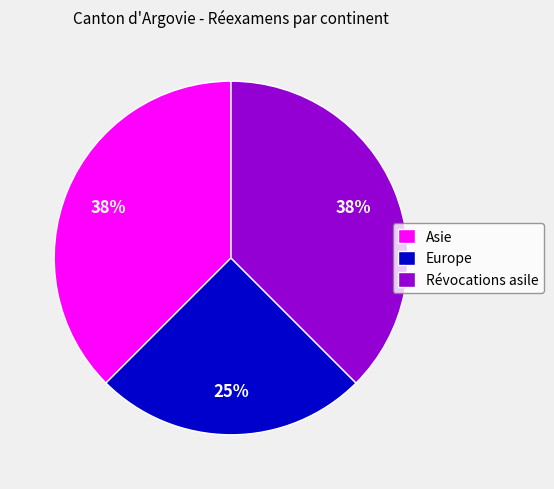

Which category has the smallest portion of the pie?

Europe